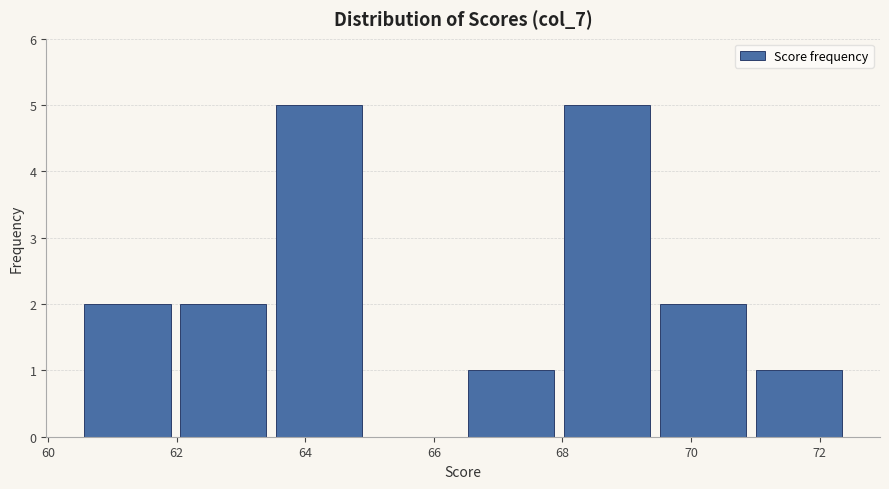

Reading left to right, list every bar in this chart as the range it spans on the x-axis followed by its height. Neither the bar edges nor the heights are printed on the chart, so give them approximately, as read against the axes.

60.6 to 62.0: 2
62.0 to 63.6: 2
63.6 to 65.0: 5
65.0 to 66.6: 0
66.6 to 68.0: 1
68.0 to 69.6: 5
69.6 to 71.0: 2
71.0 to 72.6: 1